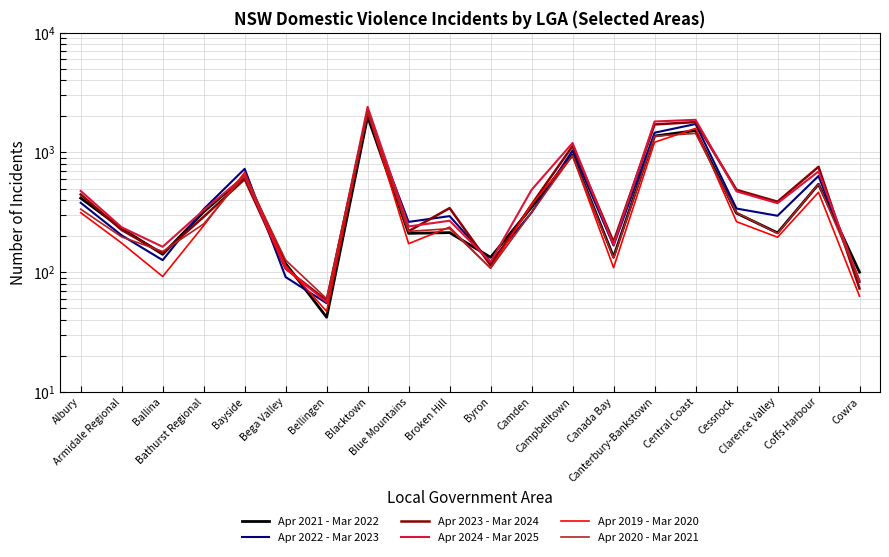

What is the maximum value shown in the chart?

2403